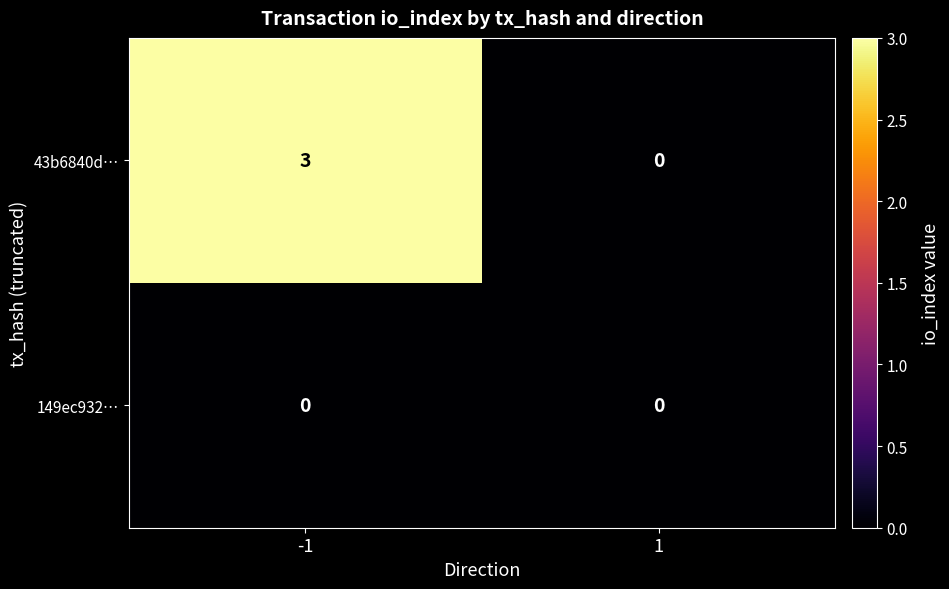

Count the number of data series in this chart.

2